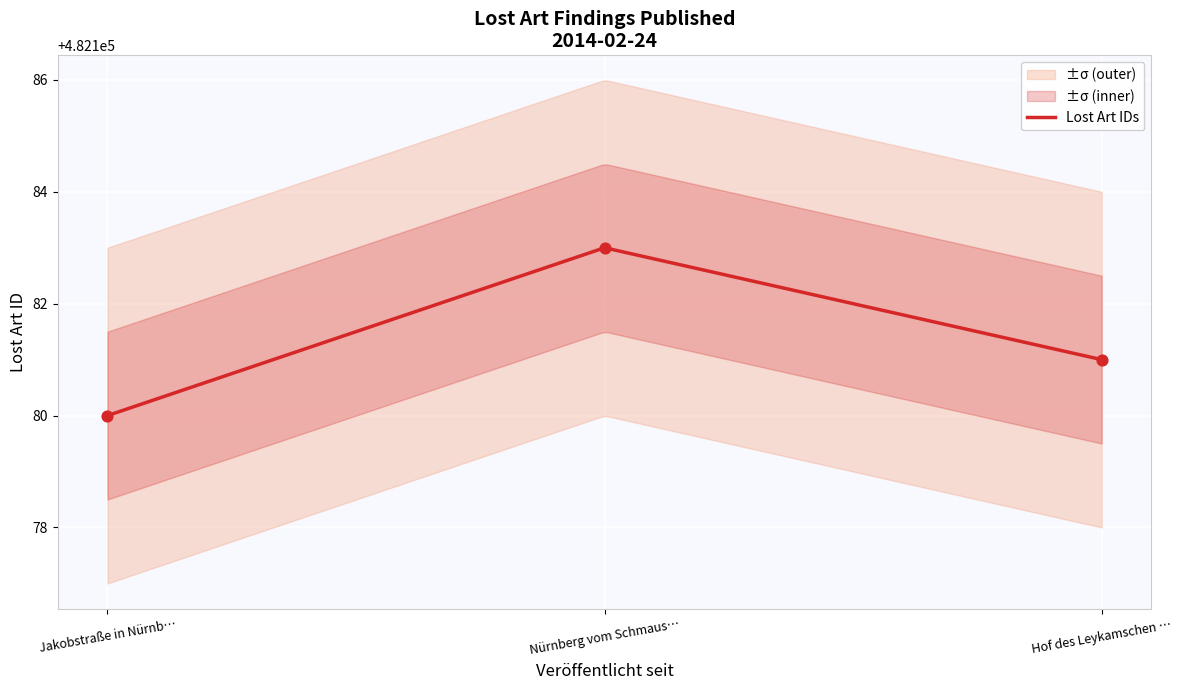

What is the lowest value of the Lost Art IDs series?

482180.0